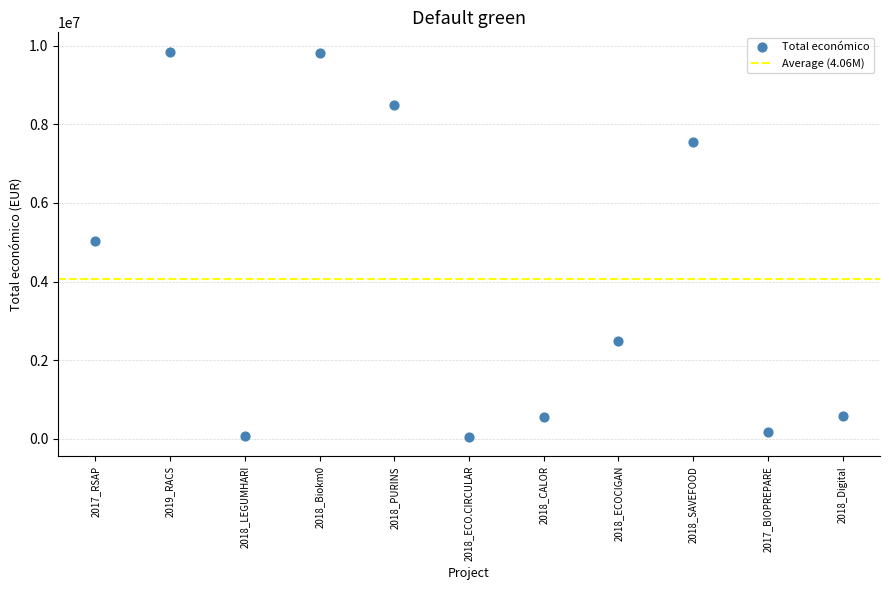

What is the range of Y values (max minus min)?

9805087